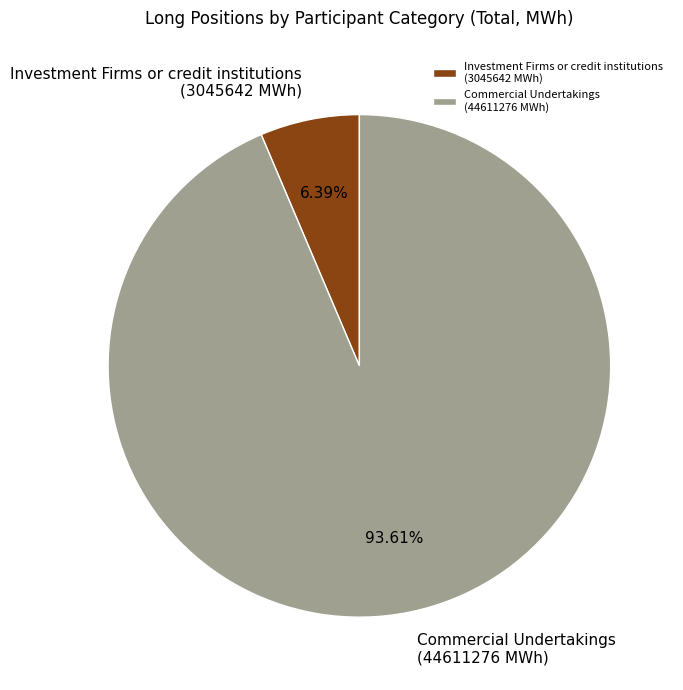

Which slice is the smallest?

Investment Firms or credit institutions (3045642 MWh)